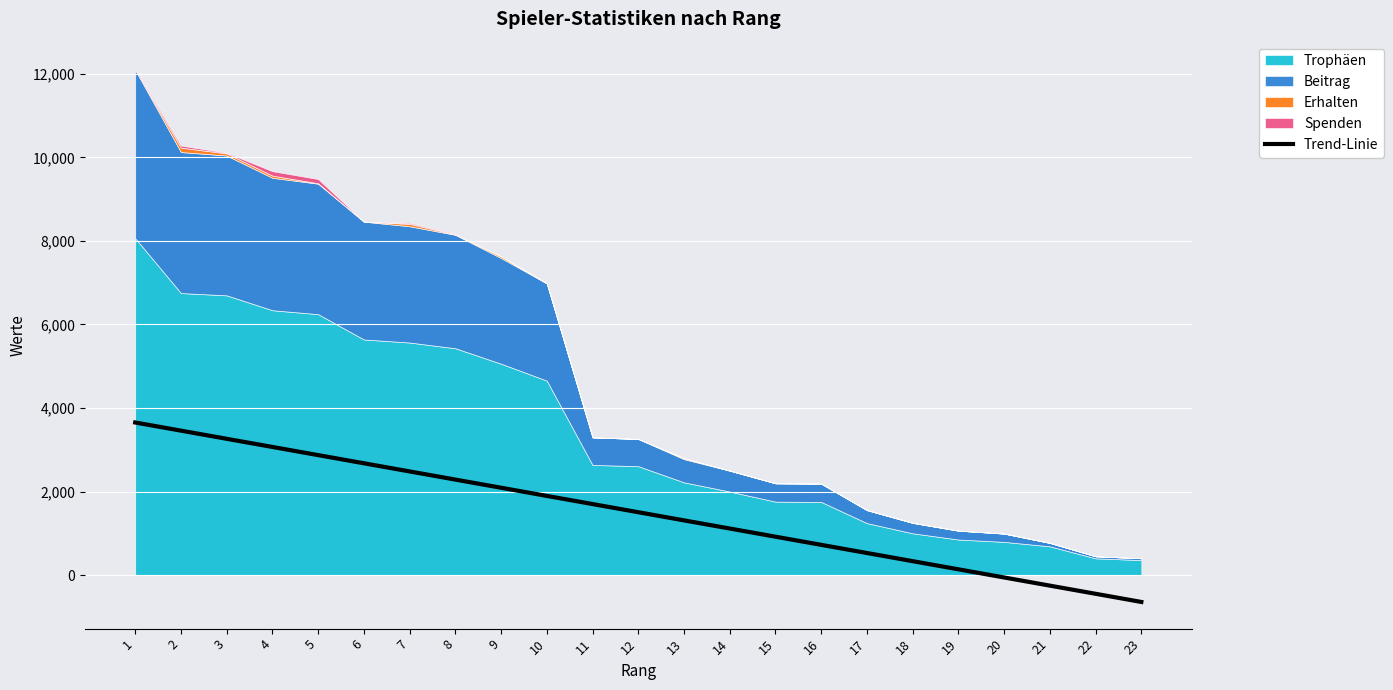

What is the ratio of the value at 17 to the value at 16?

0.7